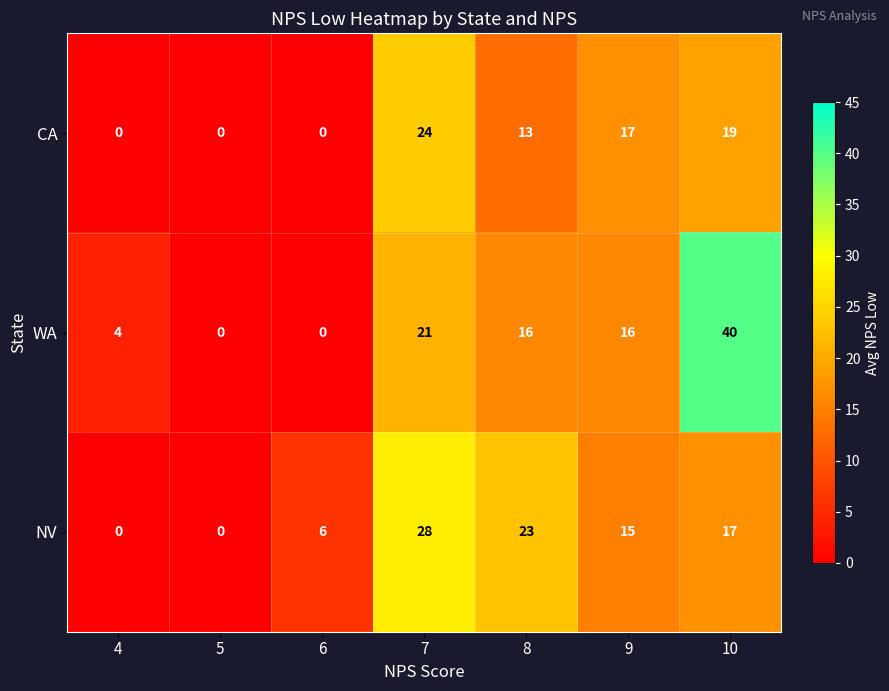

What value does the NV series have at 7?

28